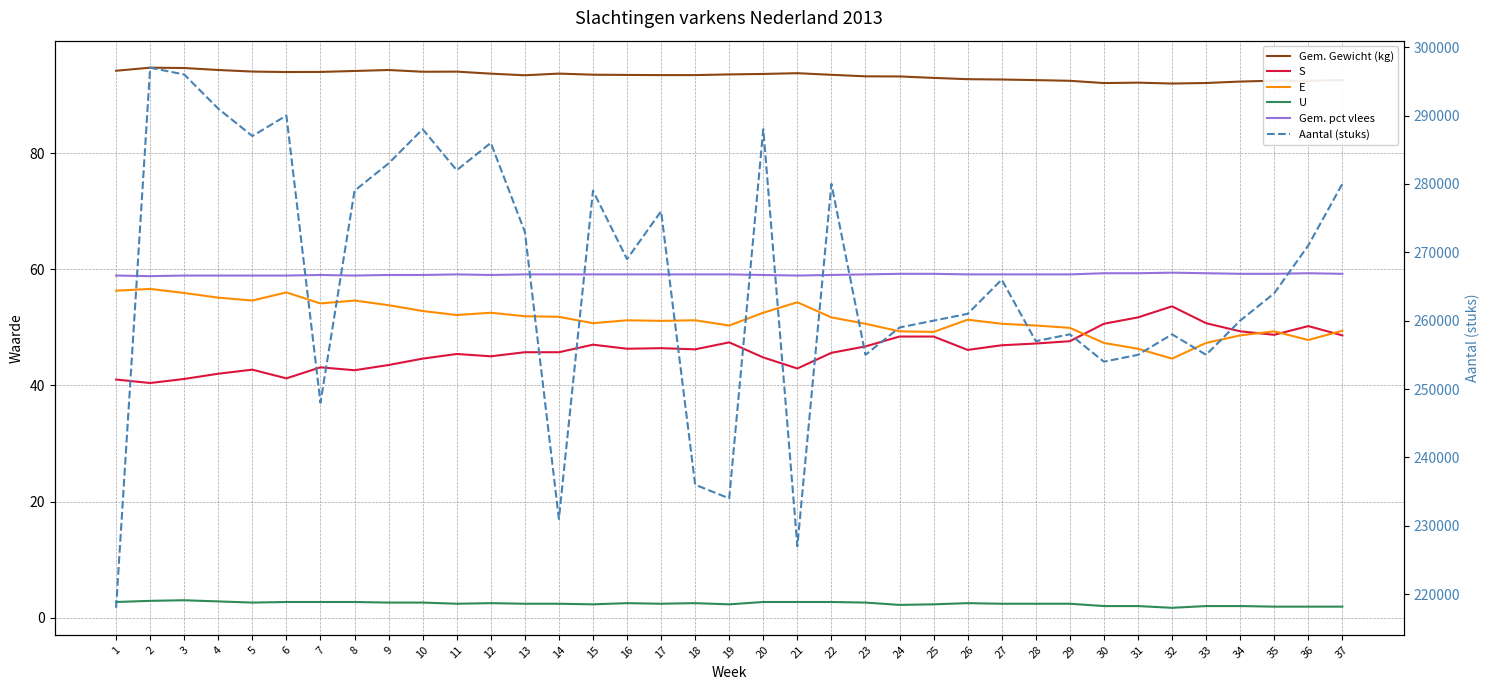

At which category is the sum across all series the highest?

2